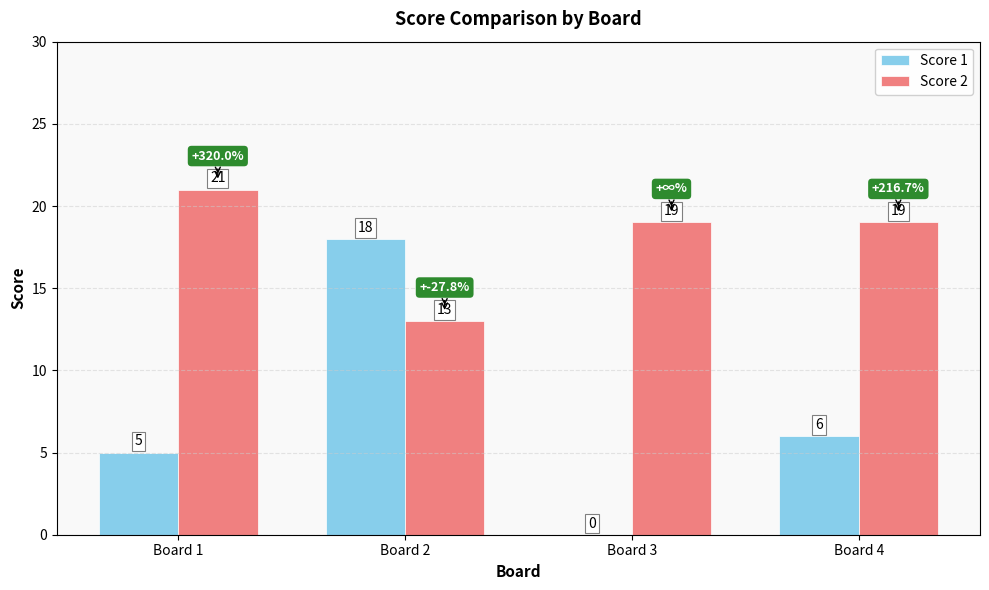

What is the total value across all series at Board 3?

19